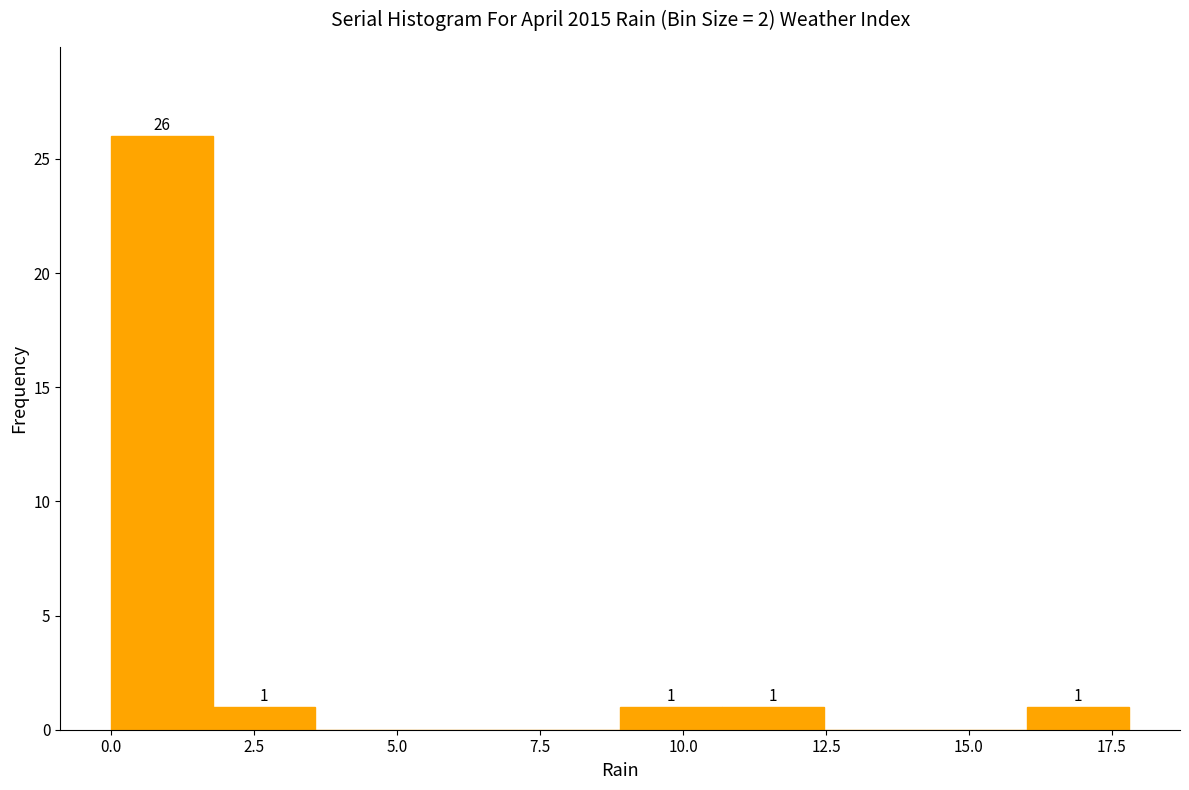

Read against the x-axis, roughly where is the centre of the tallest bar?

1.0